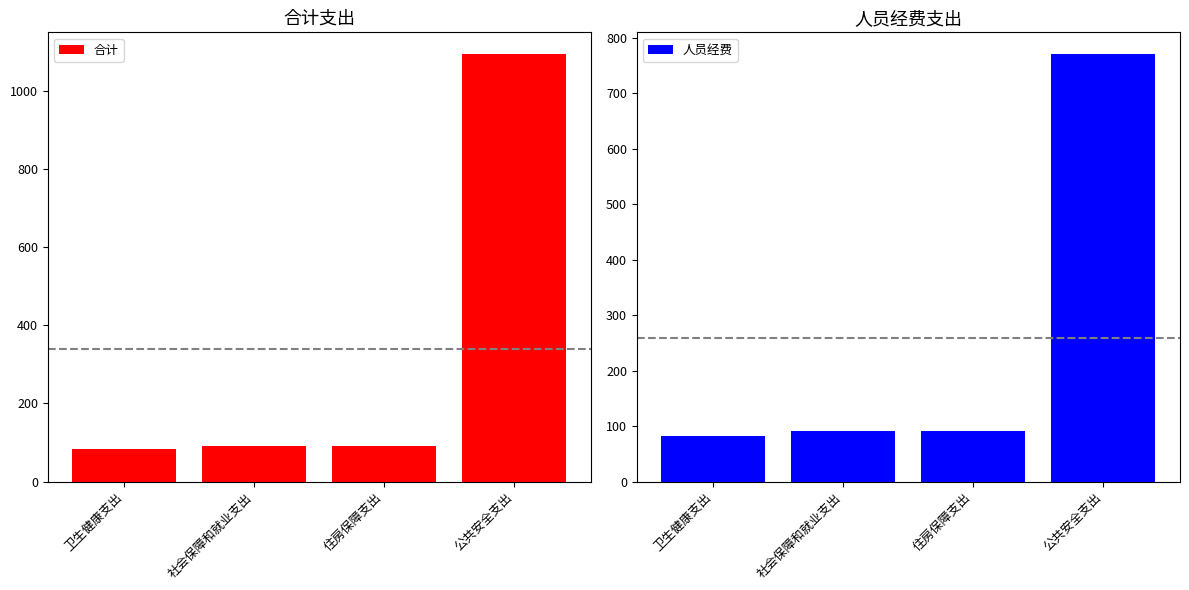

What is the label of the 1st bar from the left?

卫生健康支出